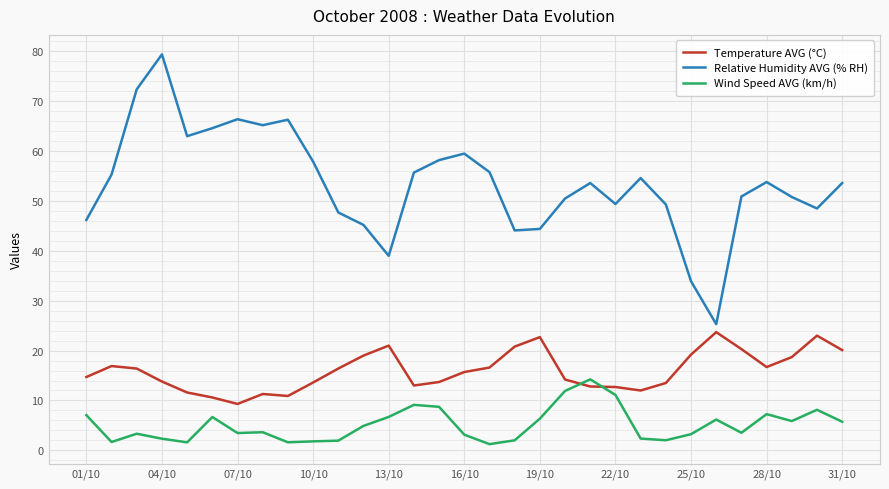

What is the difference between the maximum and minimum values in the Relative Humidity AVG (% RH) series?

54.1